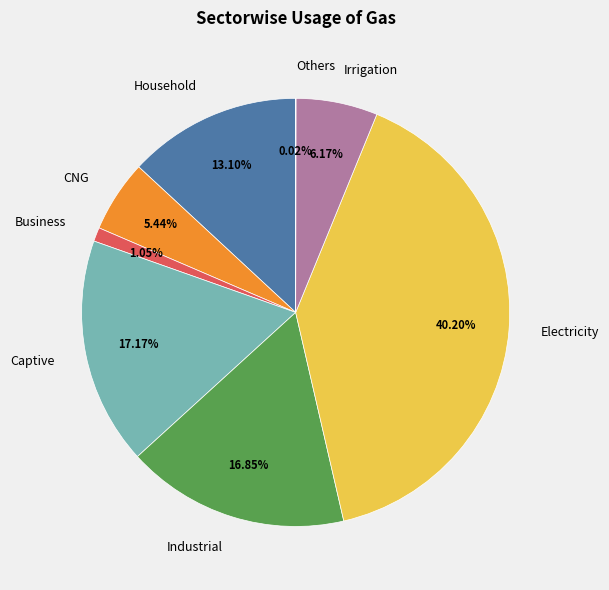

Is there a majority slice in this chart?

No